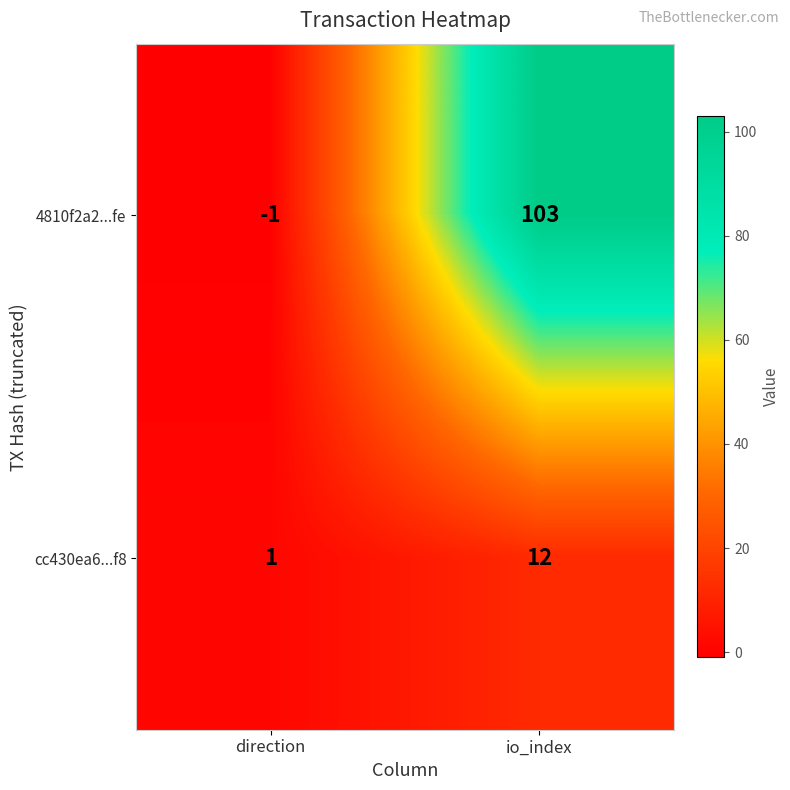

At which label is cc430ea6...f8 closest to 6?

direction